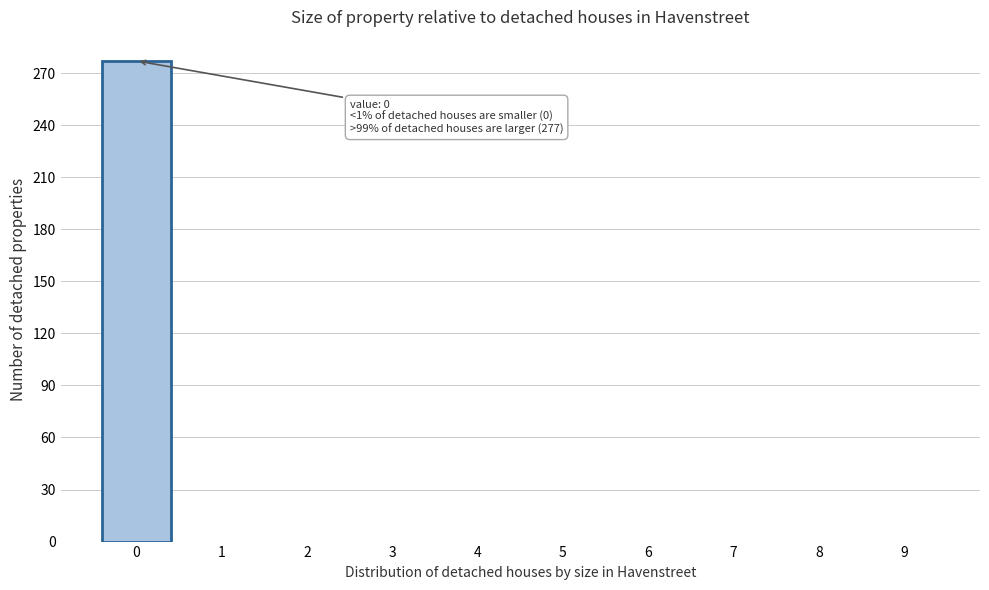

Reading left to right, list all the values displayed in this chart.

0=277	1=0	2=0	3=0	4=0	5=0	6=0	7=0	8=0	9=0